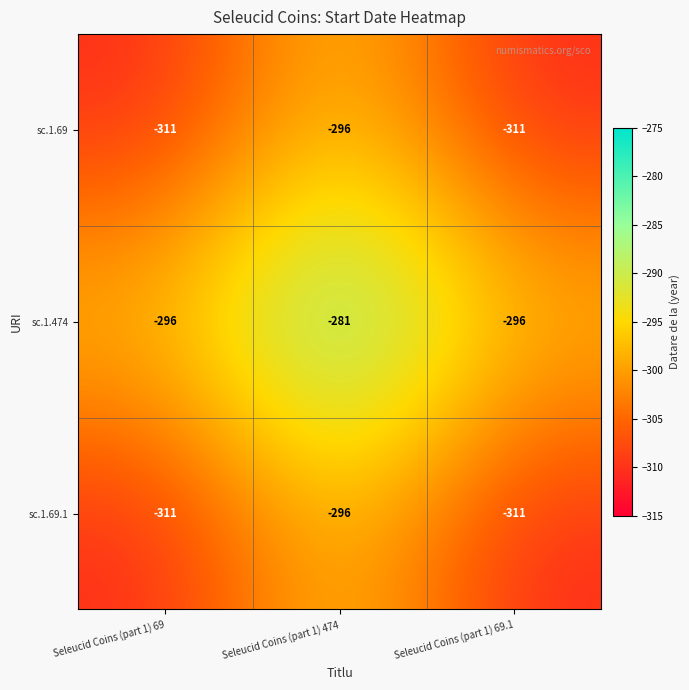

Which category has the highest value across all series?

Seleucid Coins (part 1) 474